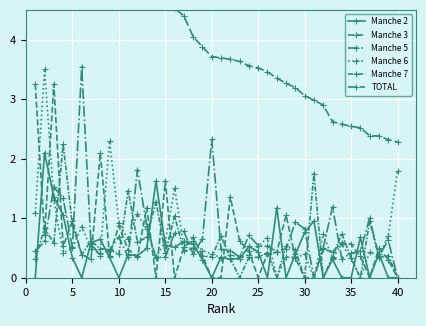

What is the difference between the maximum and minimum values in the Manche 2 series?

2.1